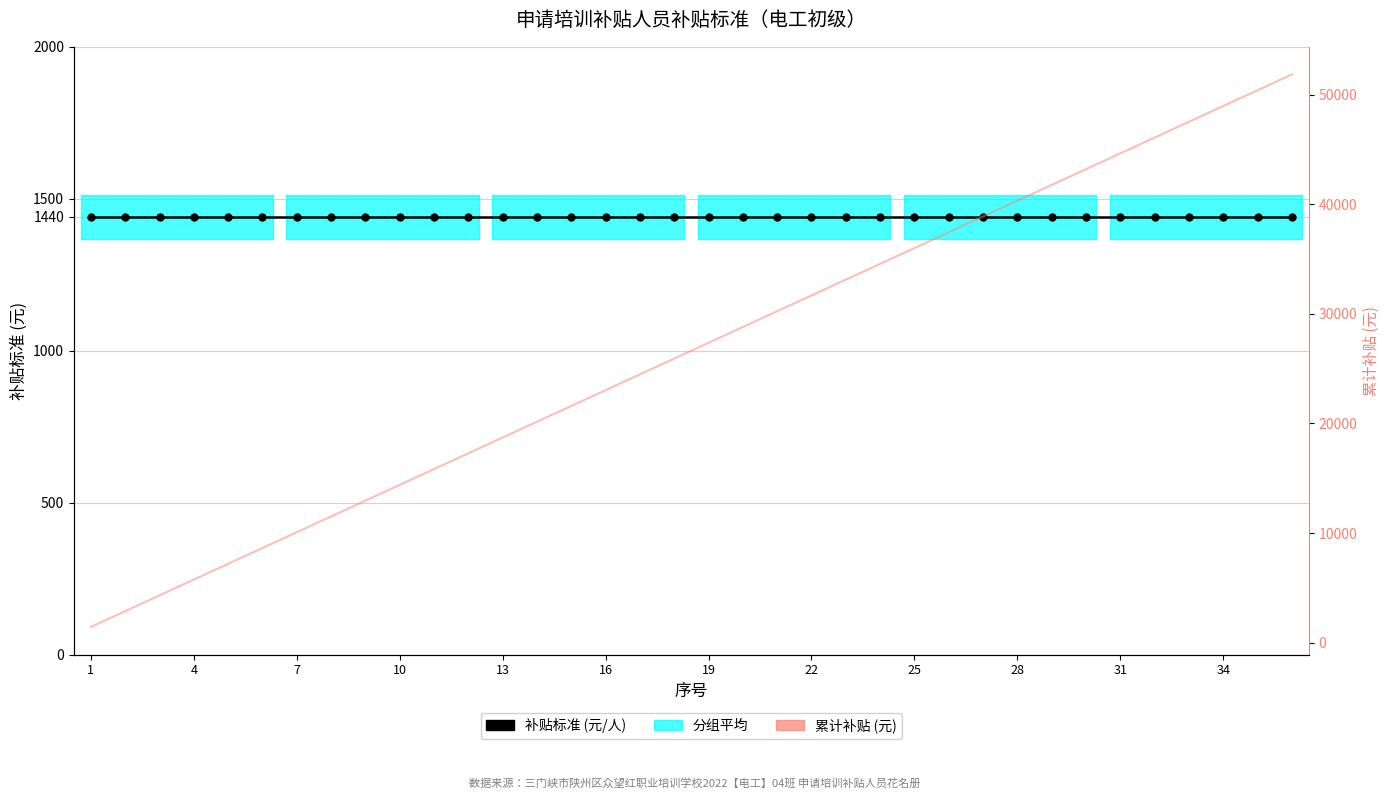

Which series changed the most between 26 and 34?

累计补贴